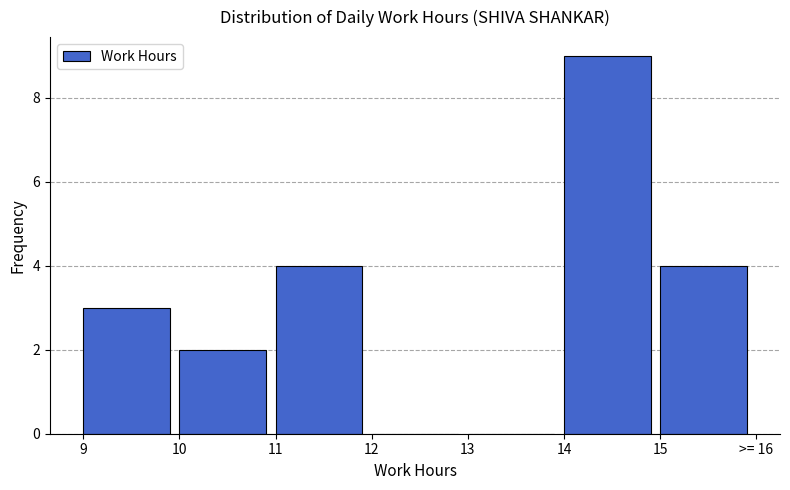

Reading left to right, extract all data points from this chart.

9=3	10=2	11=4	12=0	13=0	14=9	15=4